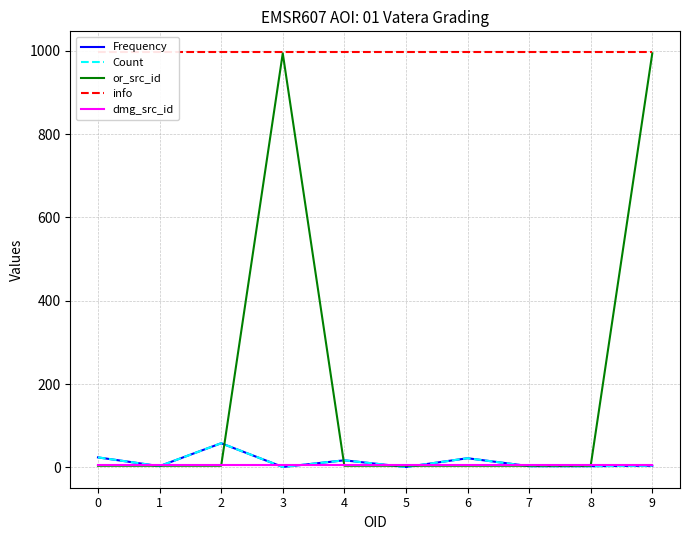

At which category is the sum across all series the highest?

9